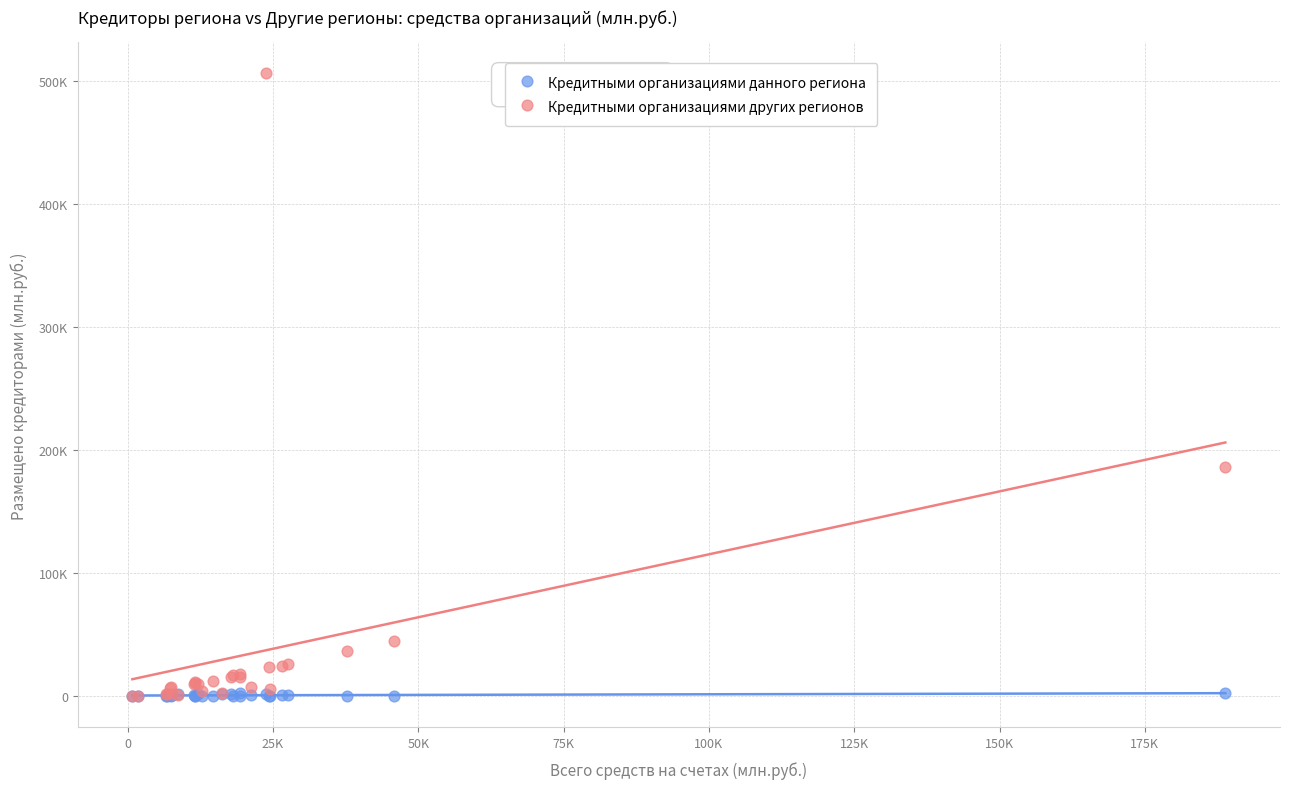

What are all the series names shown in the legend?

Кредитными организациями данного региона, Кредитными организациями других регионов